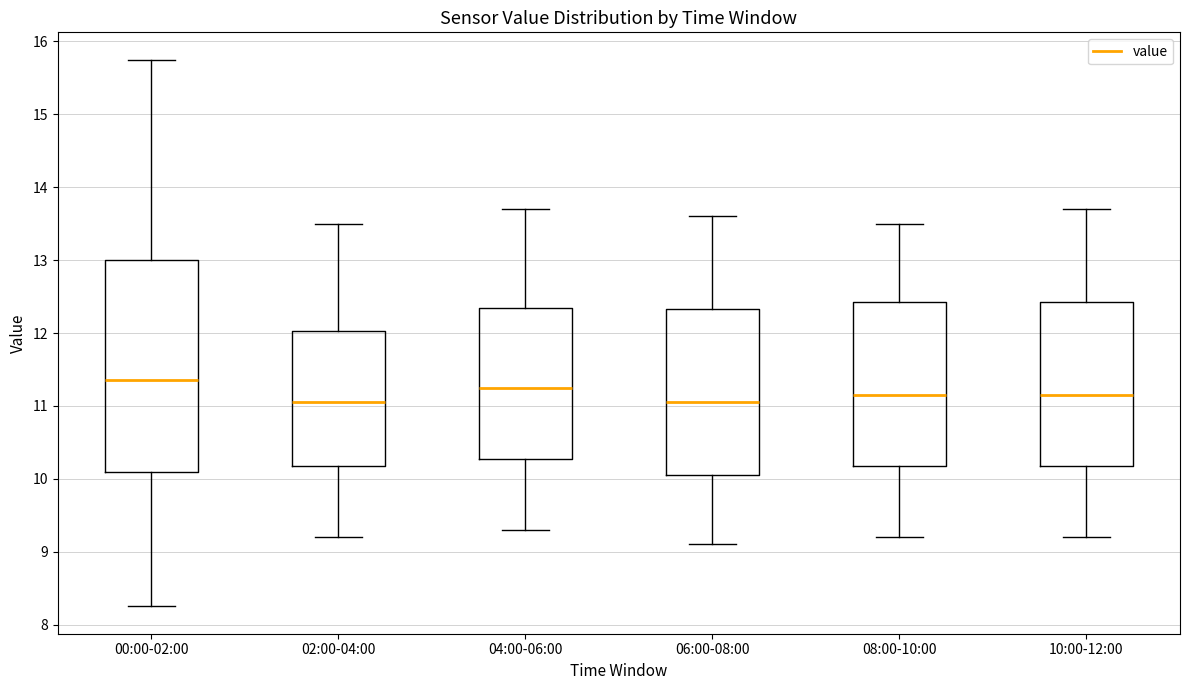

Where is the upper edge of the box for 08:00-10:00 on the y-axis? The values are not printed on the chart, so give them approximately, as read against the axis.

12.4